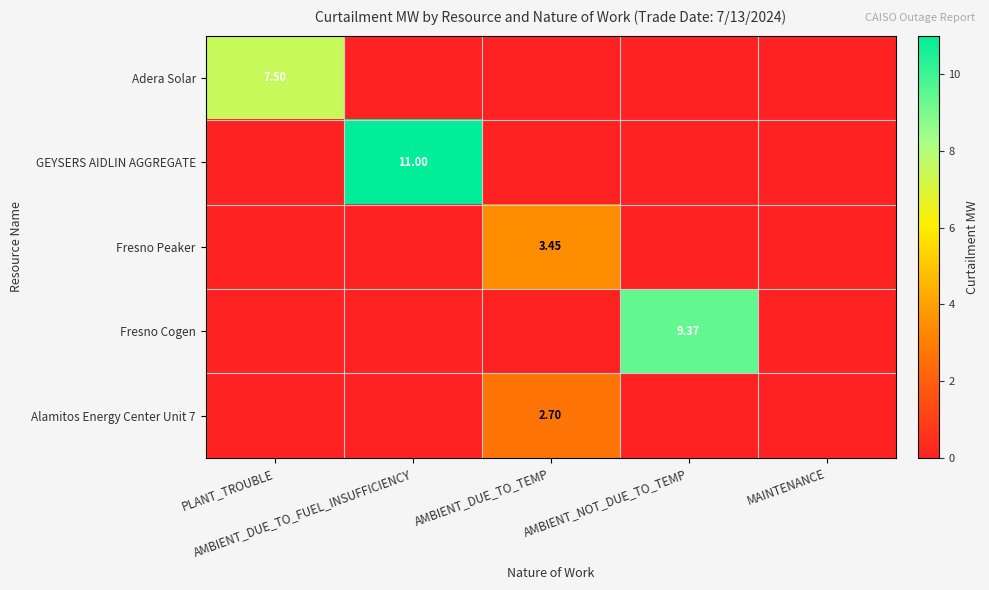

The Adera Solar series shows 3.0 at AMBIENT_NOT_DUE_TO_TEMP. True or false?

False